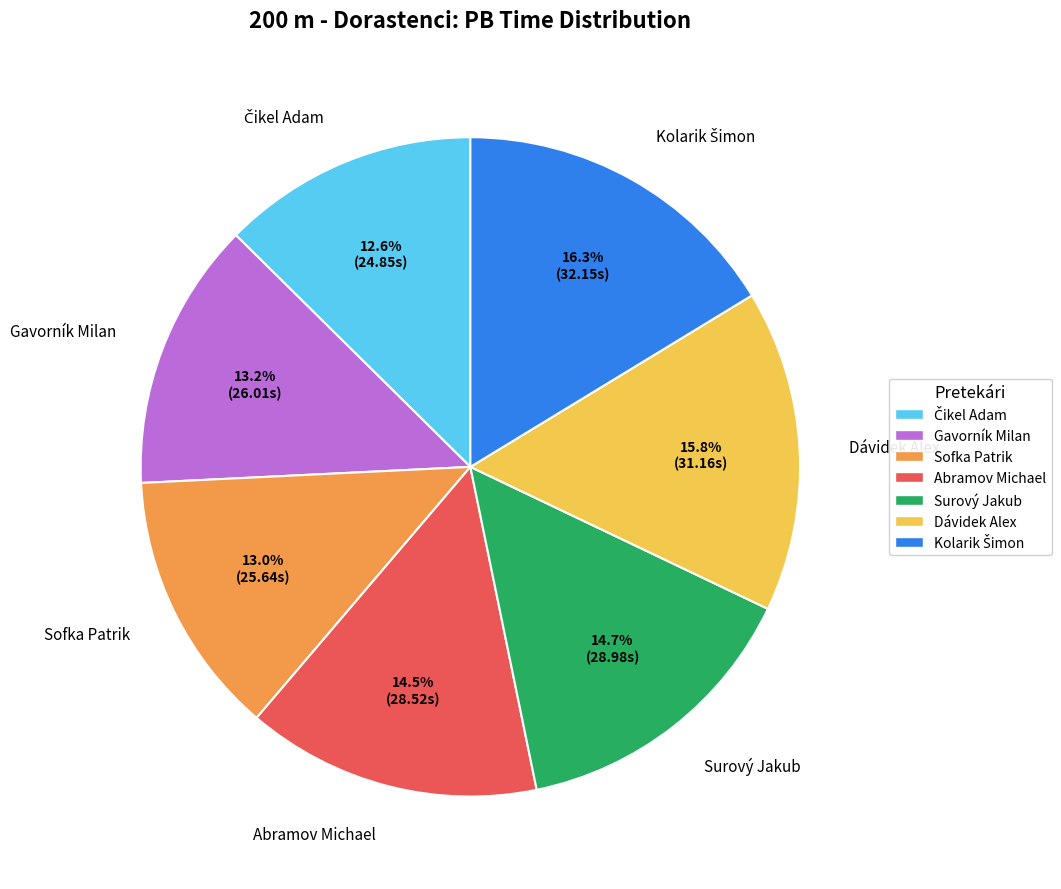

Approximately how many times larger is the value at Gavorník Milan compared to Dávidek Alex?

0.8